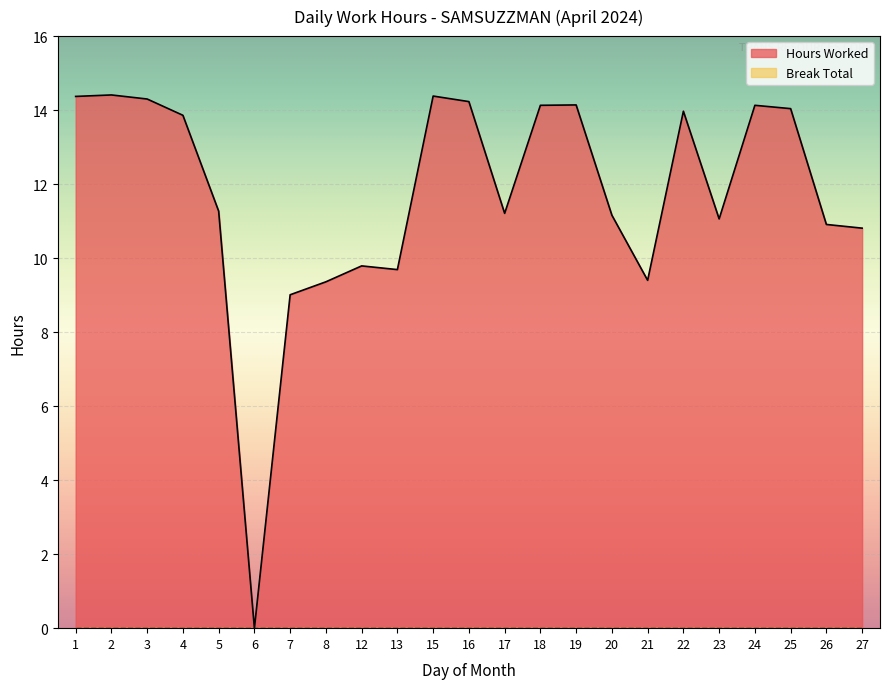

Count the number of values greater than 11.

15